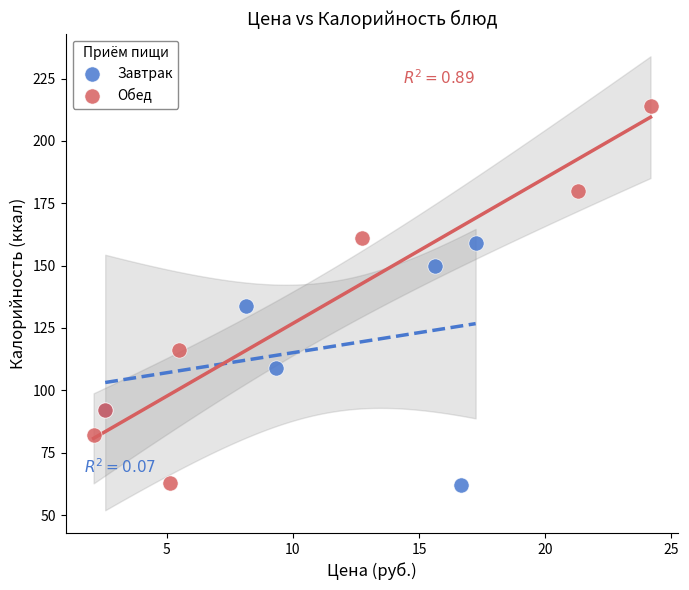

Which series contains the highest Y value?

Обед